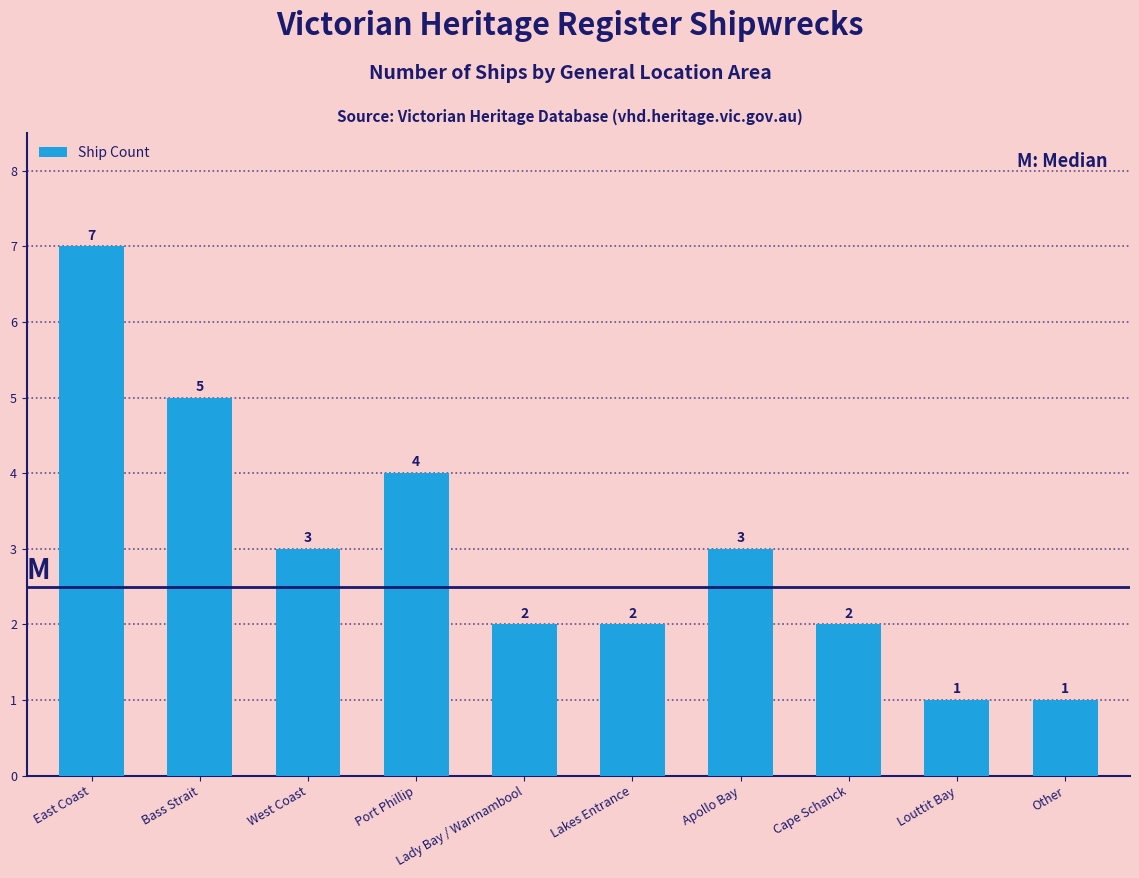

Reading left to right, transcribe all the data shown in this chart.

East Coast=7	Bass Strait=5	West Coast=3	Port Phillip=4	Lady Bay / Warrnambool=2	Lakes Entrance=2	Apollo Bay=3	Cape Schanck=2	Louttit Bay=1	Other=1